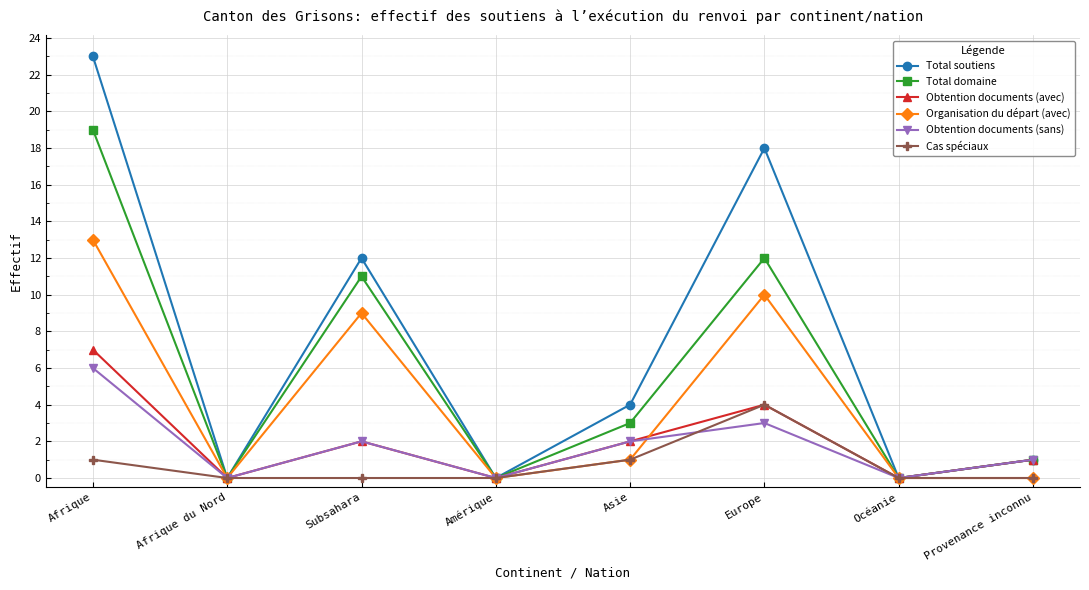

At which category does Obtention documents (avec) reach its first local peak?

Subsahara